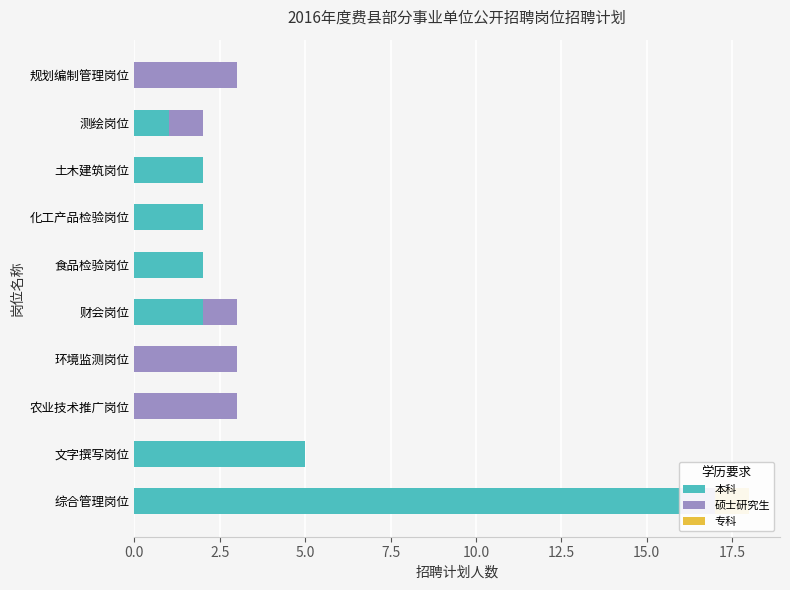

What are all the series names shown in the legend?

本科, 硕士研究生, 专科